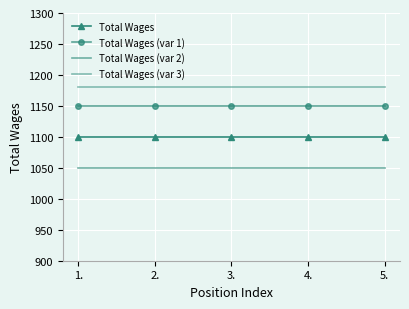

How many lines are shown in the chart?

4